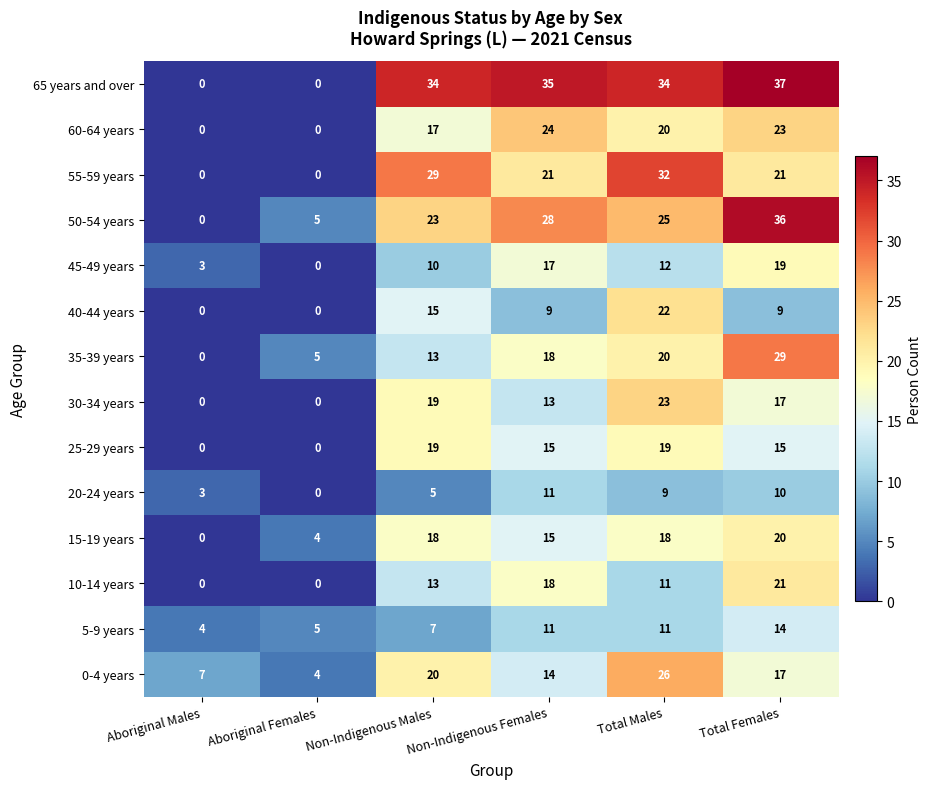

What is the highest value of the 60-64 years series?

24